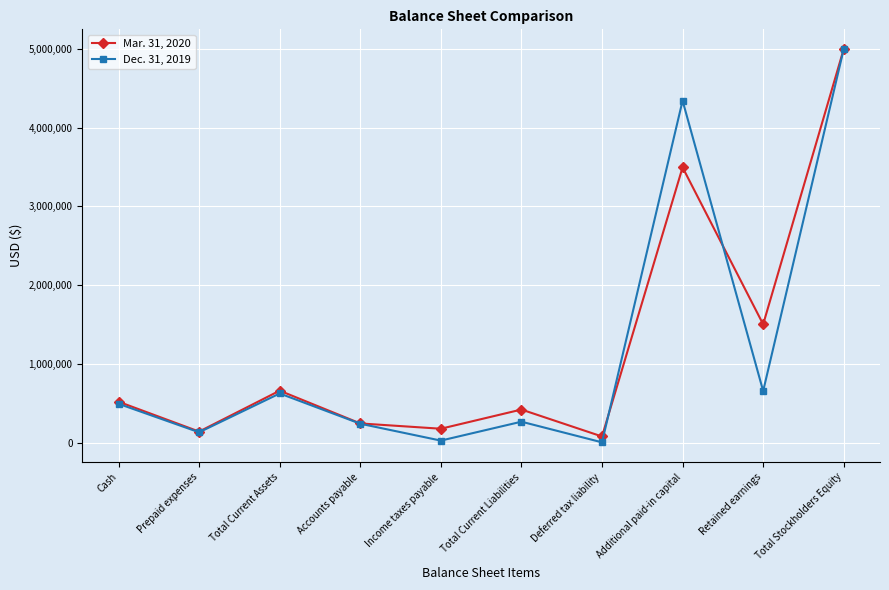

Reading right to left, what are all the values shown in this chart?

Mar. 31, 2020: Total Stockholders Equity=5000003	Retained earnings=1502931	Additional paid-in capital=3496371	Deferred tax liability=78042	Total Current Liabilities=420235	Income taxes payable=176471	Accounts payable=243764	Total Current Assets=659869	Prepaid expenses=140242	Cash=519627
Dec. 31, 2019: Total Stockholders Equity=5000004	Retained earnings=655679	Additional paid-in capital=4343625	Deferred tax liability=3611	Total Current Liabilities=265822	Income taxes payable=25684	Accounts payable=240138	Total Current Assets=624354	Prepaid expenses=131226	Cash=493128